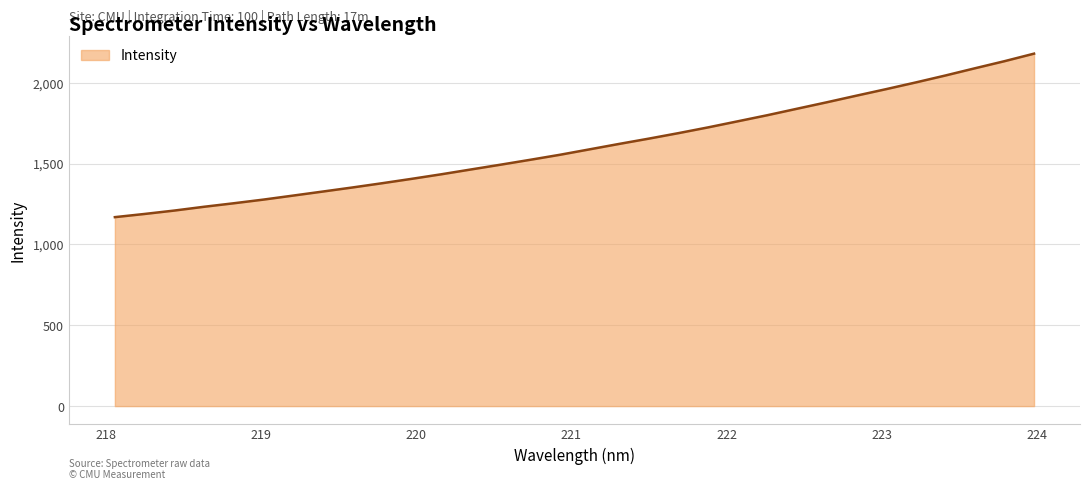

What is the minimum value shown in the chart?

1168.9